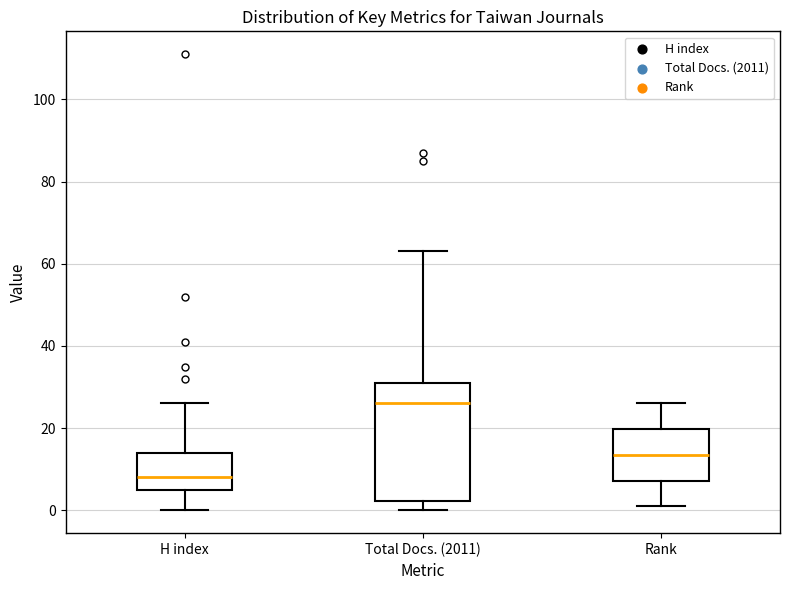

Which box has the highest median line?

Total Docs. (2011)